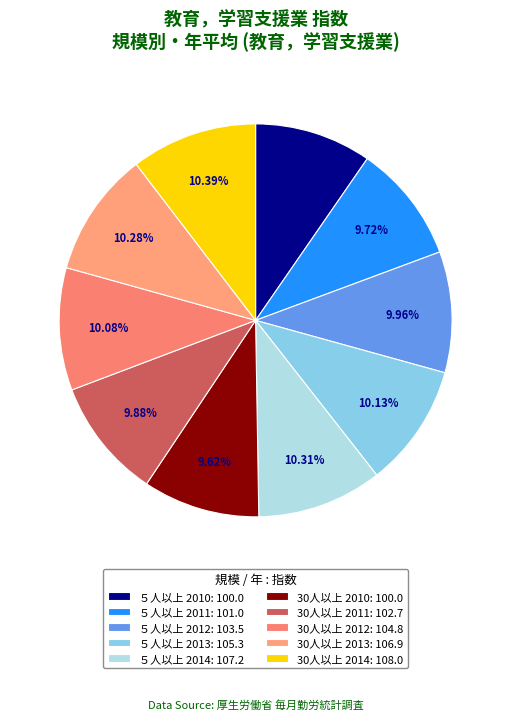

How many segments does this pie chart have?

10